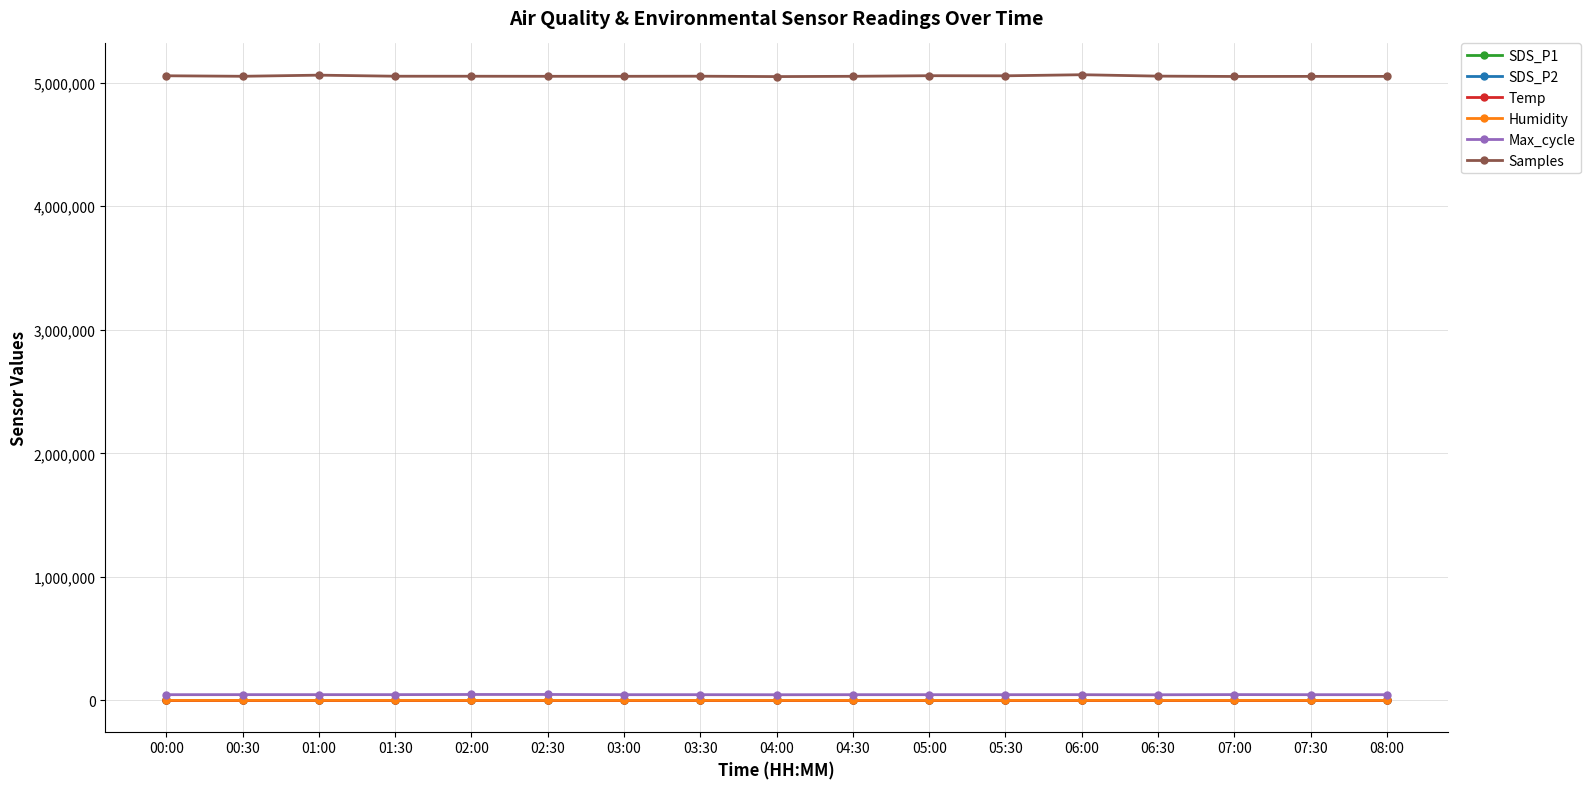

True or false: SDS_P1 and Samples cross at least once.

False